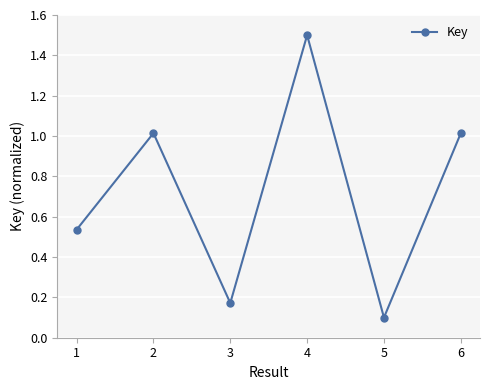

Which category has the lowest value across all series?

5